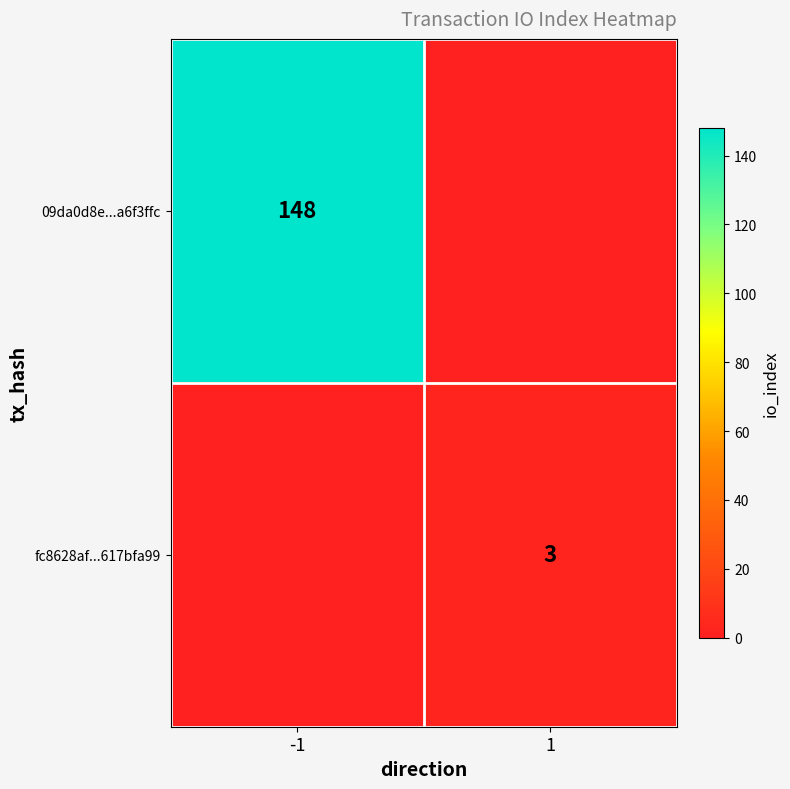

True or false: 09da0d8e...a6f3ffc has a value of 93 at -1.

False